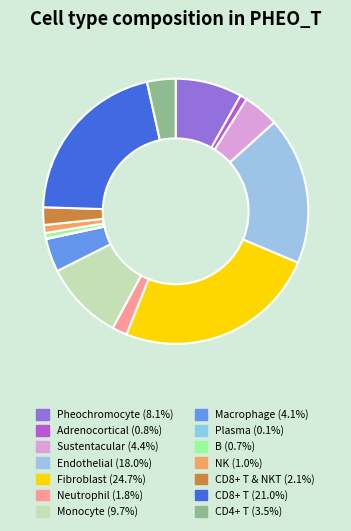

To the nearest percent, what is the difference between the largest and smallest slice percentages?

25%